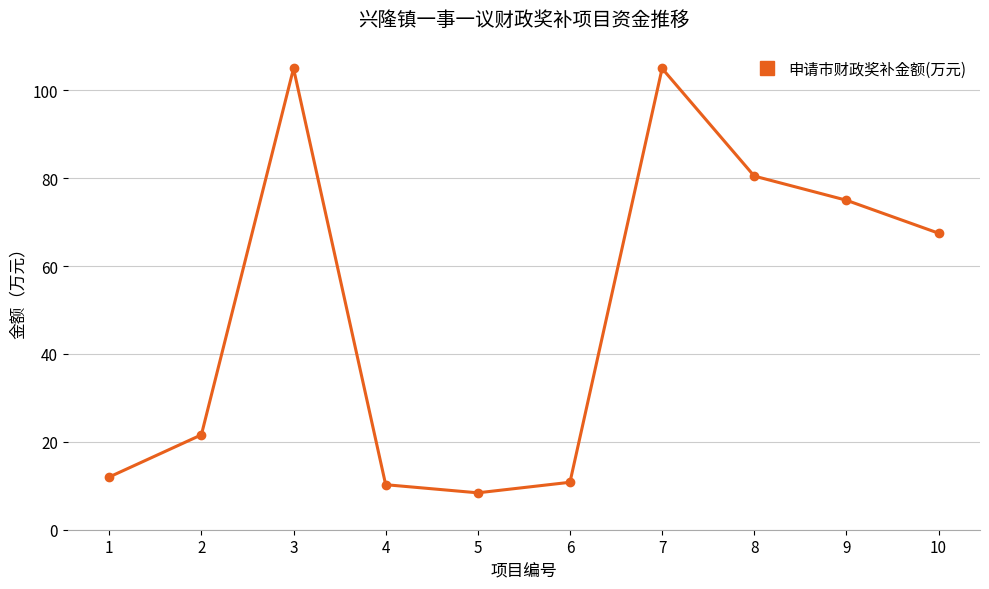

How many points are lower than both their immediate neighbors (excluding endpoints)?

1